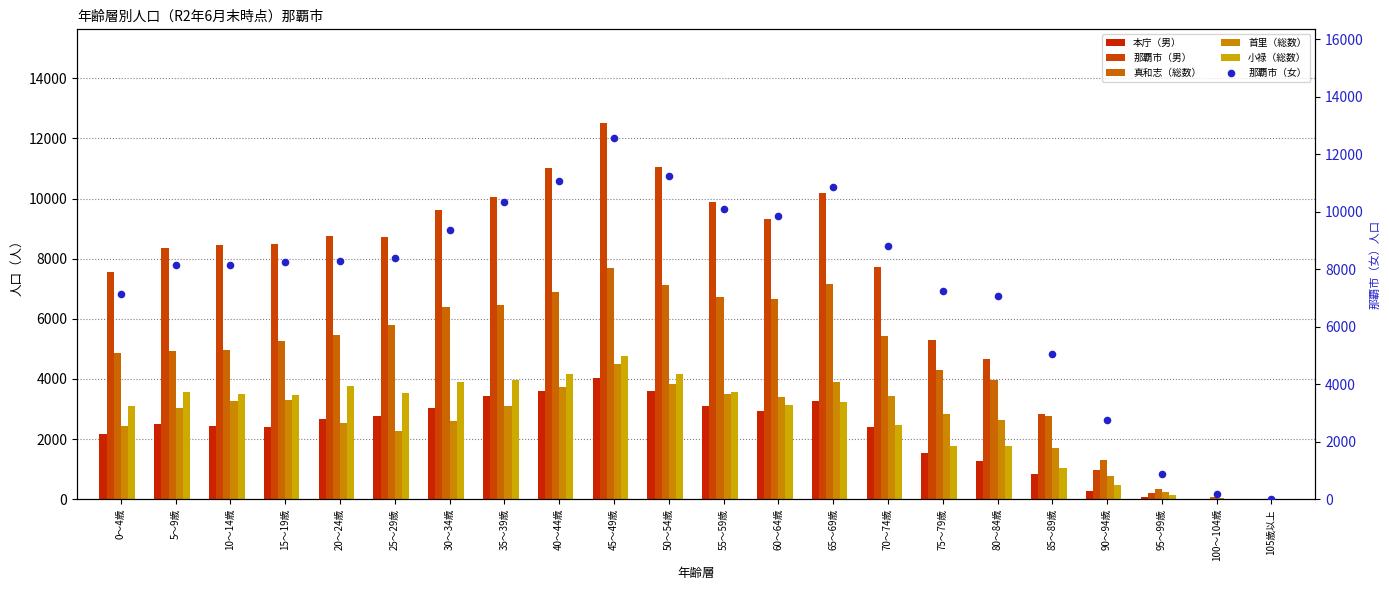

At how many categories does at least one series exceed 9524?

8